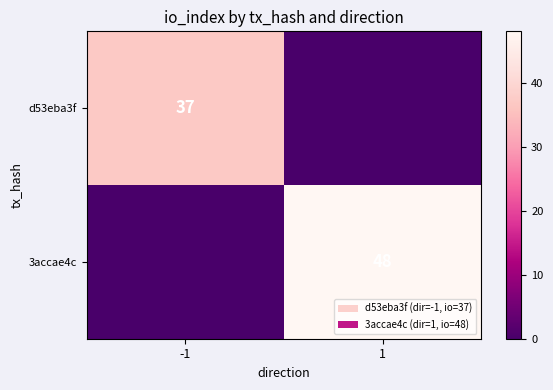

The value of d53eba3f at -1 is 15. True or false?

False